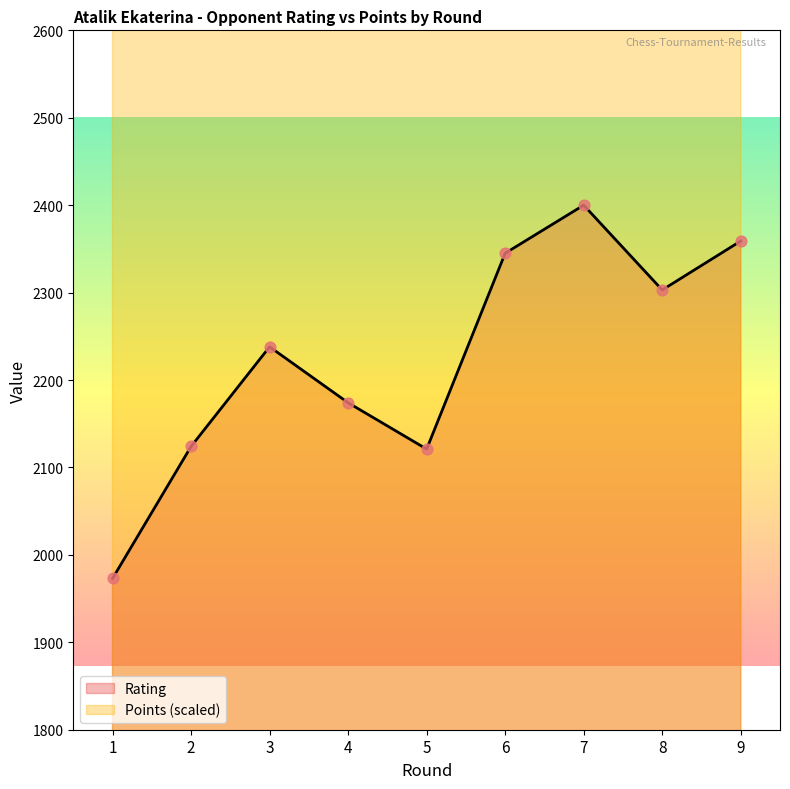

Which series reaches the maximum Y coordinate?

Points